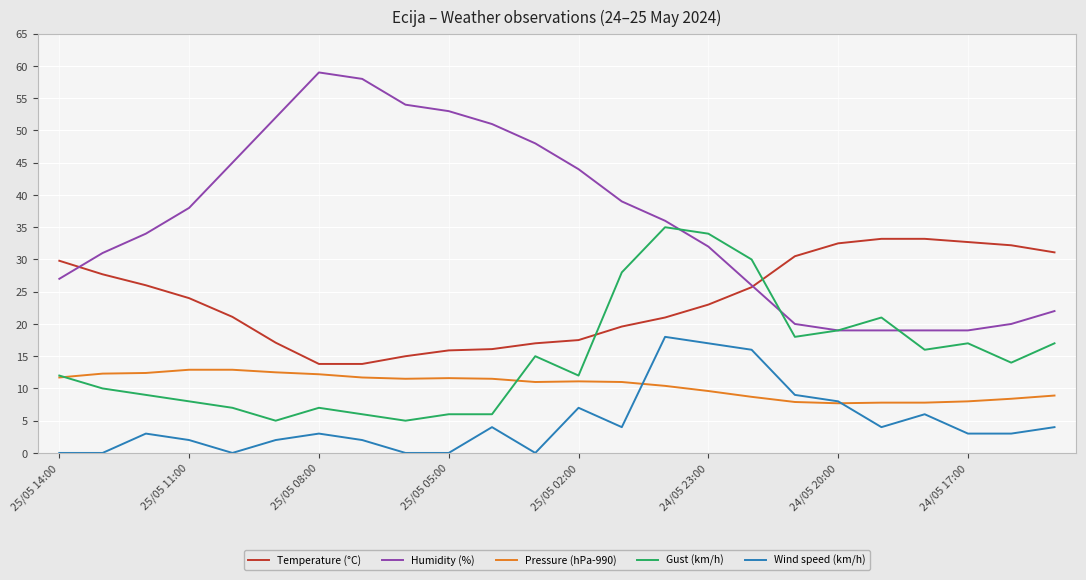

List the series in order of their peak value, highest first.

Humidity (%), Gust (km/h), Temperature (°C), Wind speed (km/h), Pressure (hPa-990)